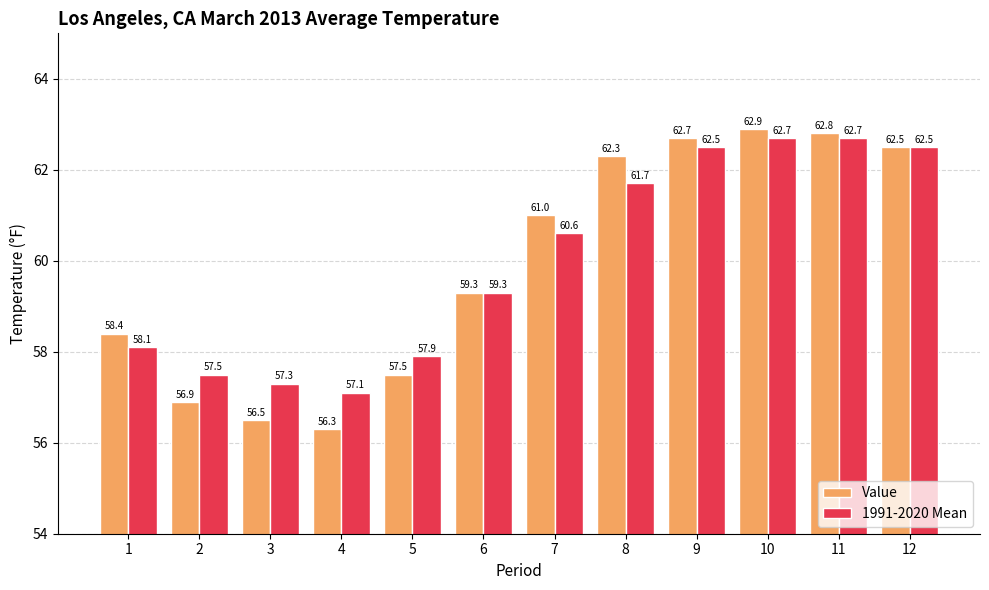

Where is 1991-2020 Mean nearest to the value 59?

6